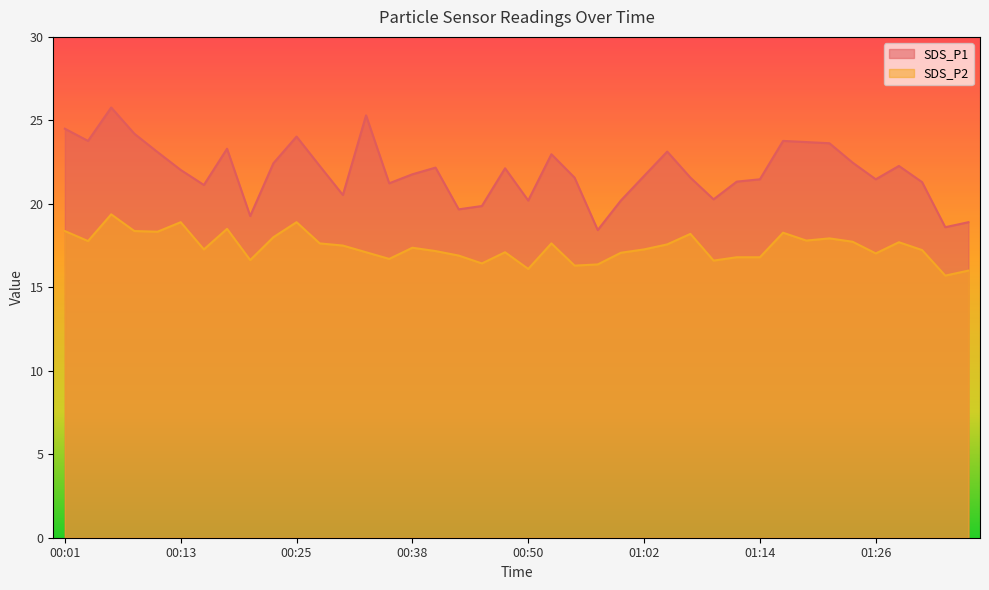

What is the minimum value for SDS_P2?

15.7